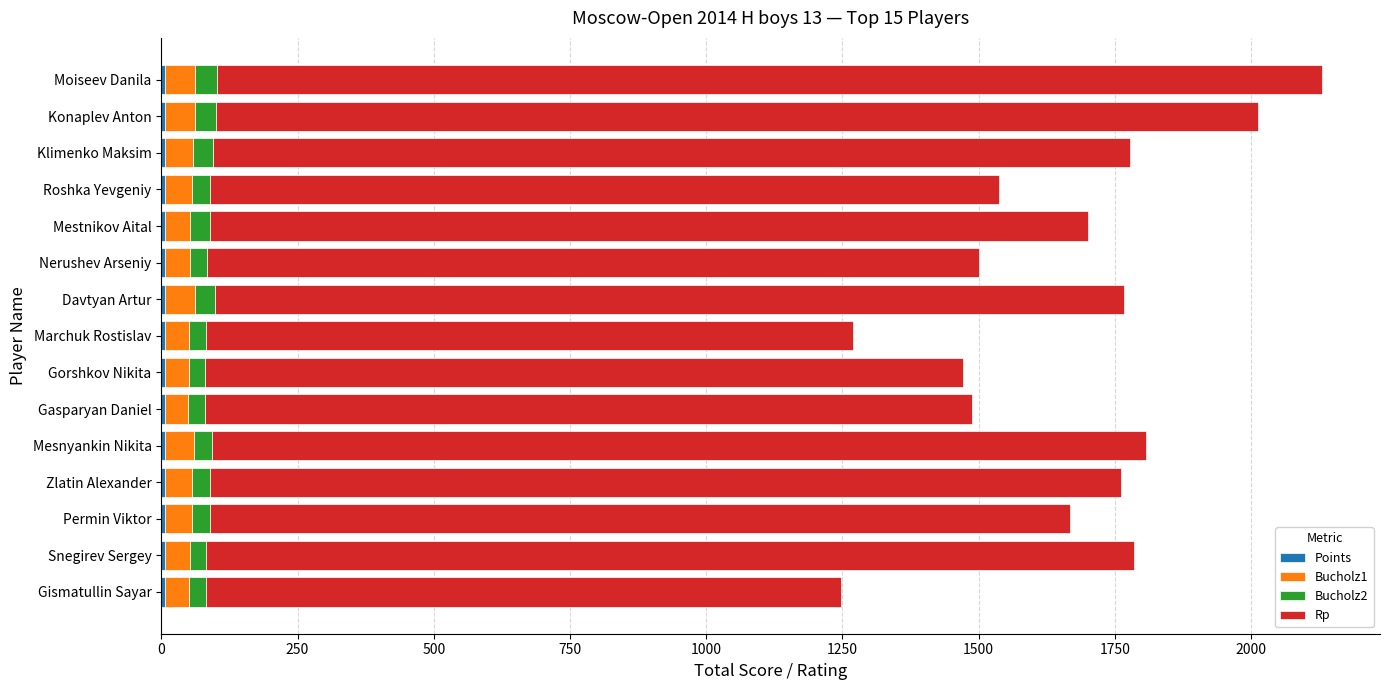

List the series in order of their peak value, highest first.

Rp, Bucholz1, Bucholz2, Points